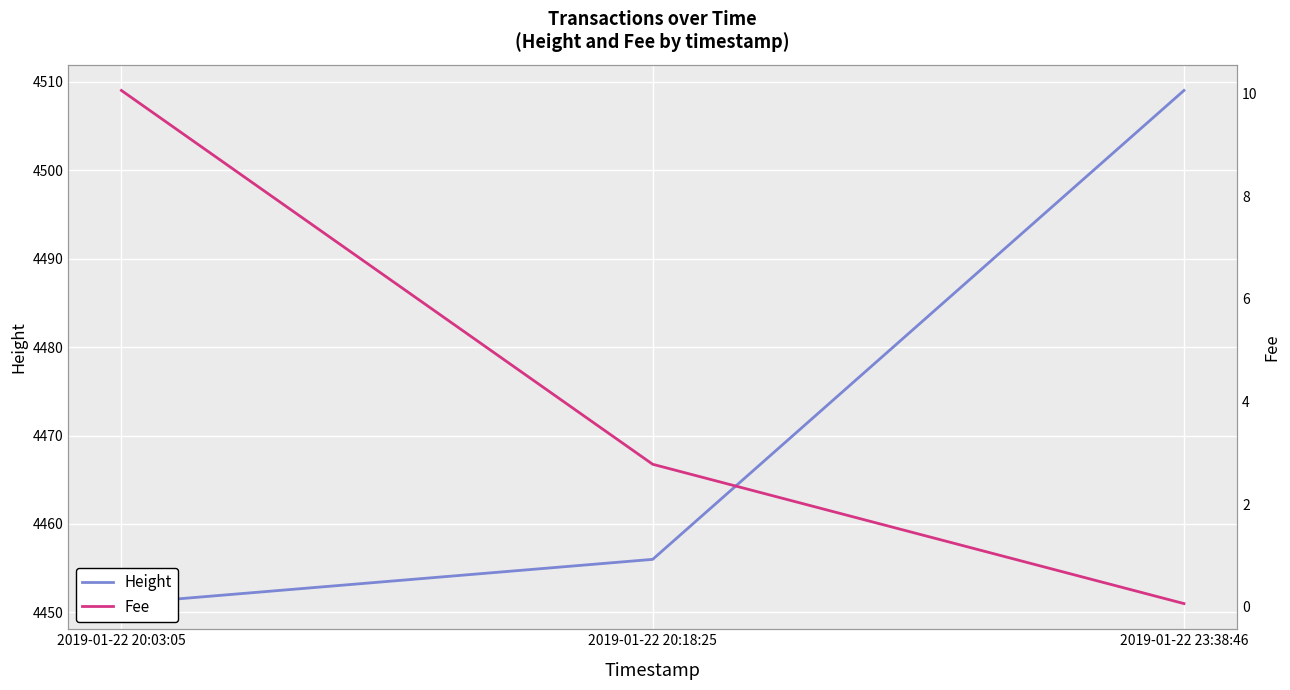

What is the label of the 1st point from the right?

2019-01-22 23:38:46